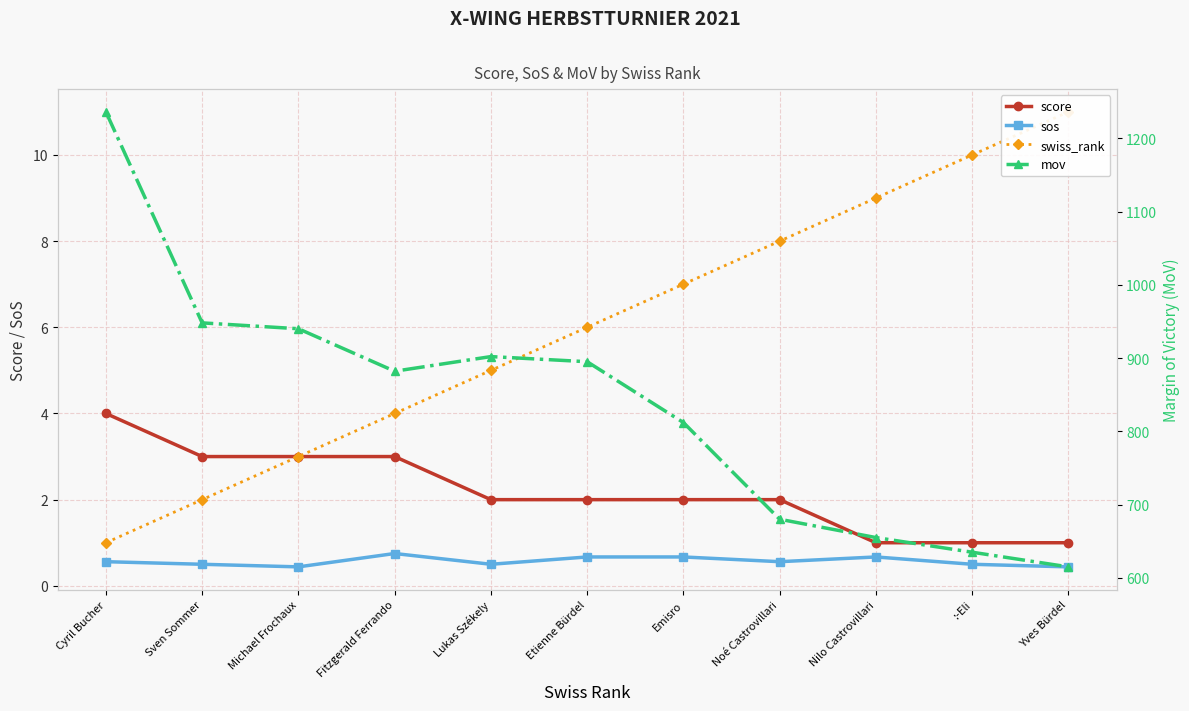

What is the label of the 7th point from the right?

Lukas Székely